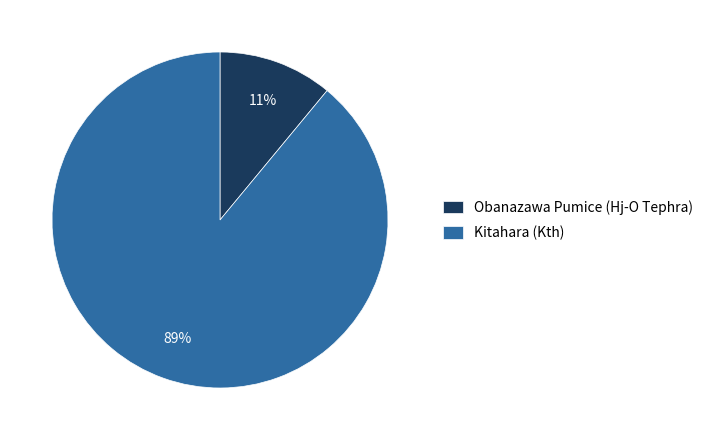

Which category has the biggest portion of the pie?

Kitahara (Kth)